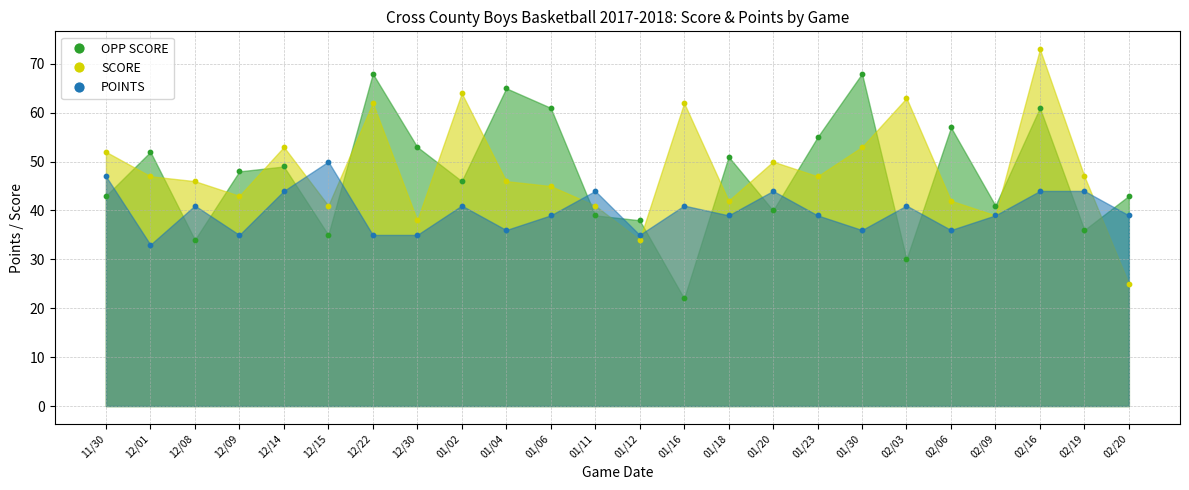

At how many categories does at least one series exceed 38?

23